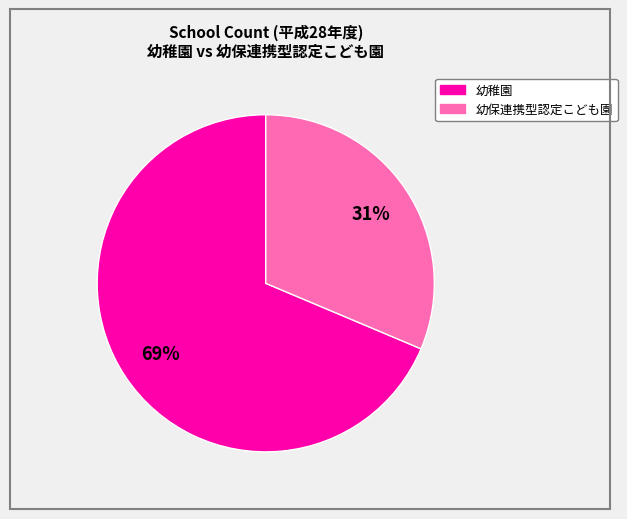

To the nearest percent, what is the combined percentage of 幼稚園 and 幼保連携型認定こども園?

100%